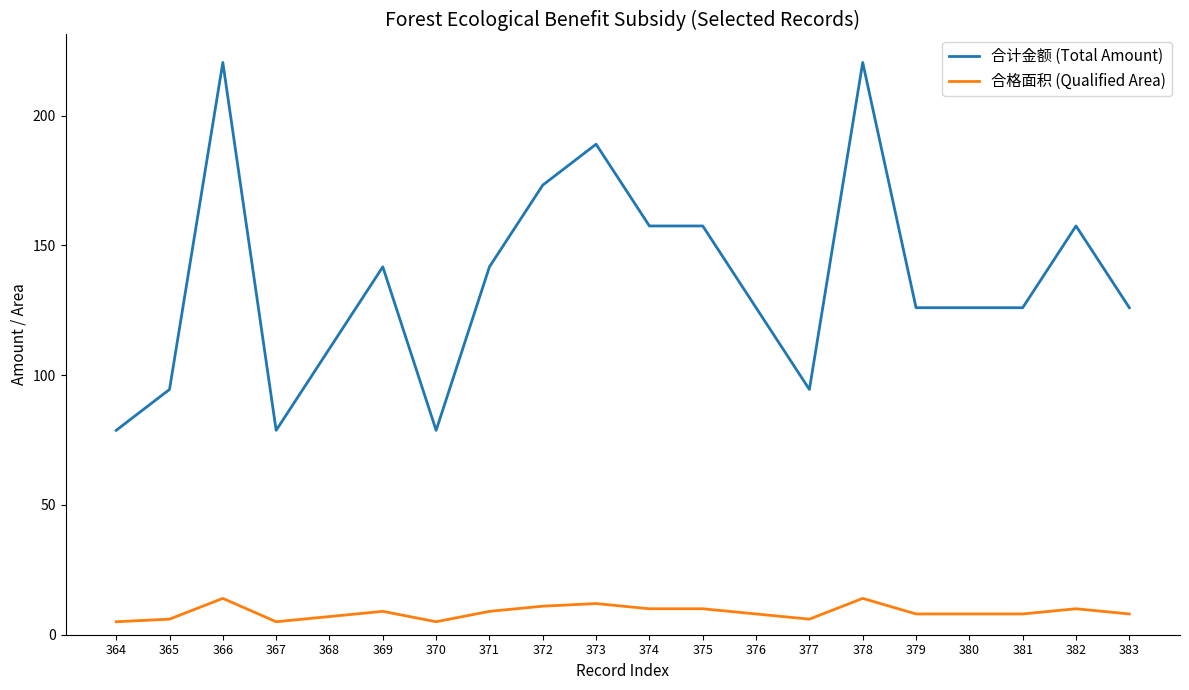

True or false: 合计金额 (Total Amount) and 合格面积 (Qualified Area) intersect in this chart.

False